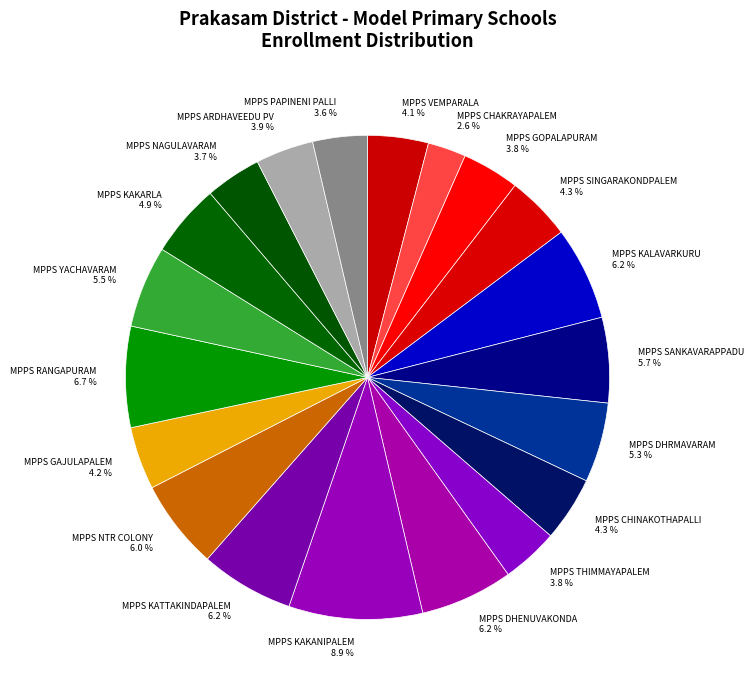

To the nearest percent, what is the average slice percentage?

5%